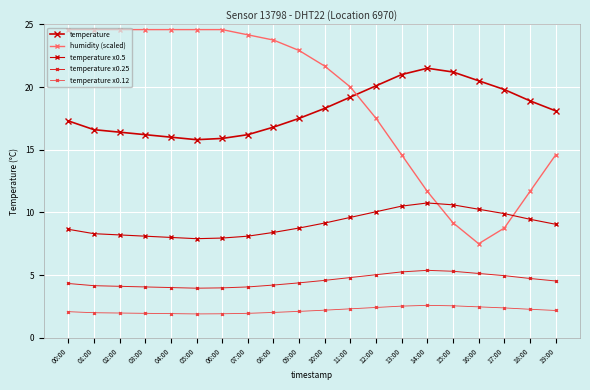

Which category has the highest value across all series?

00:00